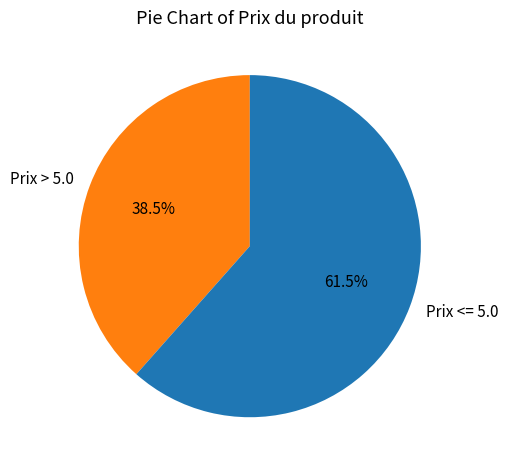

Between Prix <= 5.0 and Prix > 5.0, which is larger?

Prix <= 5.0